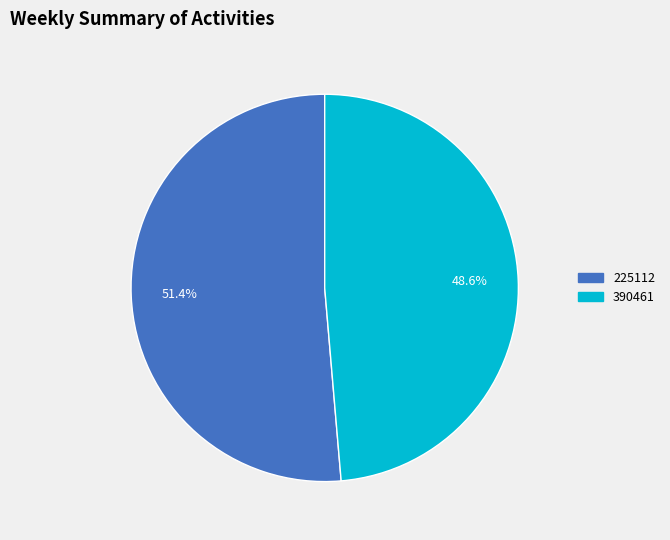

Does 390461 represent more than half of the total?

No